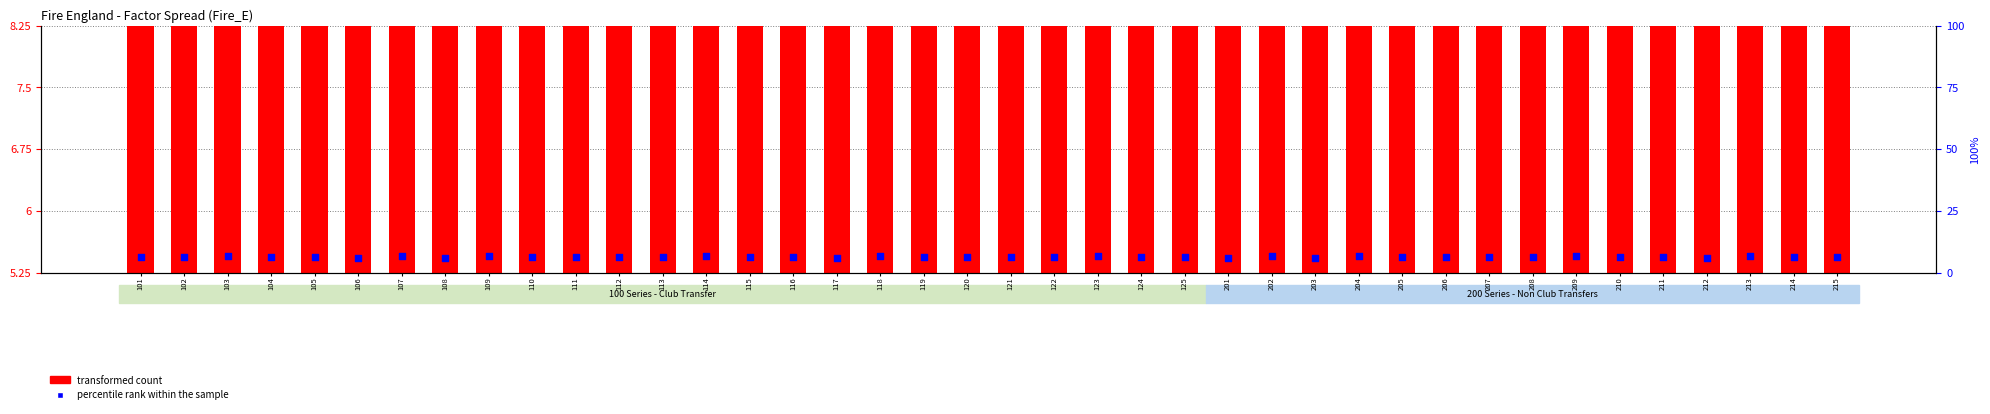

Which series contains the highest Y value?

transformed count